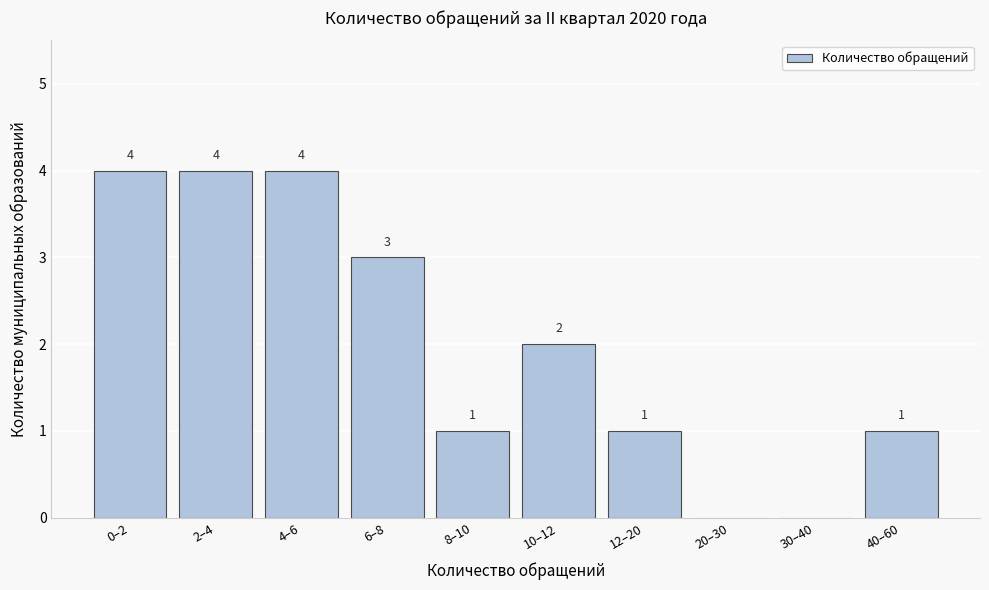

Reading right to left, extract all data points from this chart.

40–60=1	30–40=0	20–30=0	12–20=1	10–12=2	8–10=1	6–8=3	4–6=4	2–4=4	0–2=4